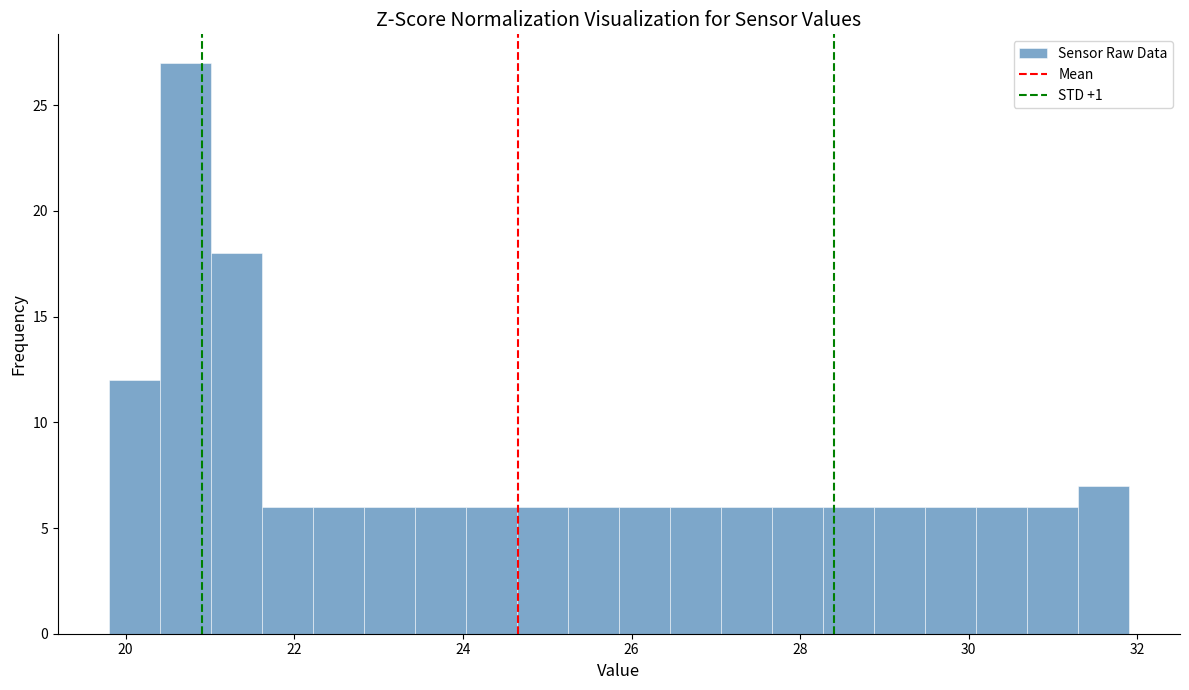

Around what value on the x-axis is the tallest bar? Give the approximate position of its centre, as read against the axis.

20.8